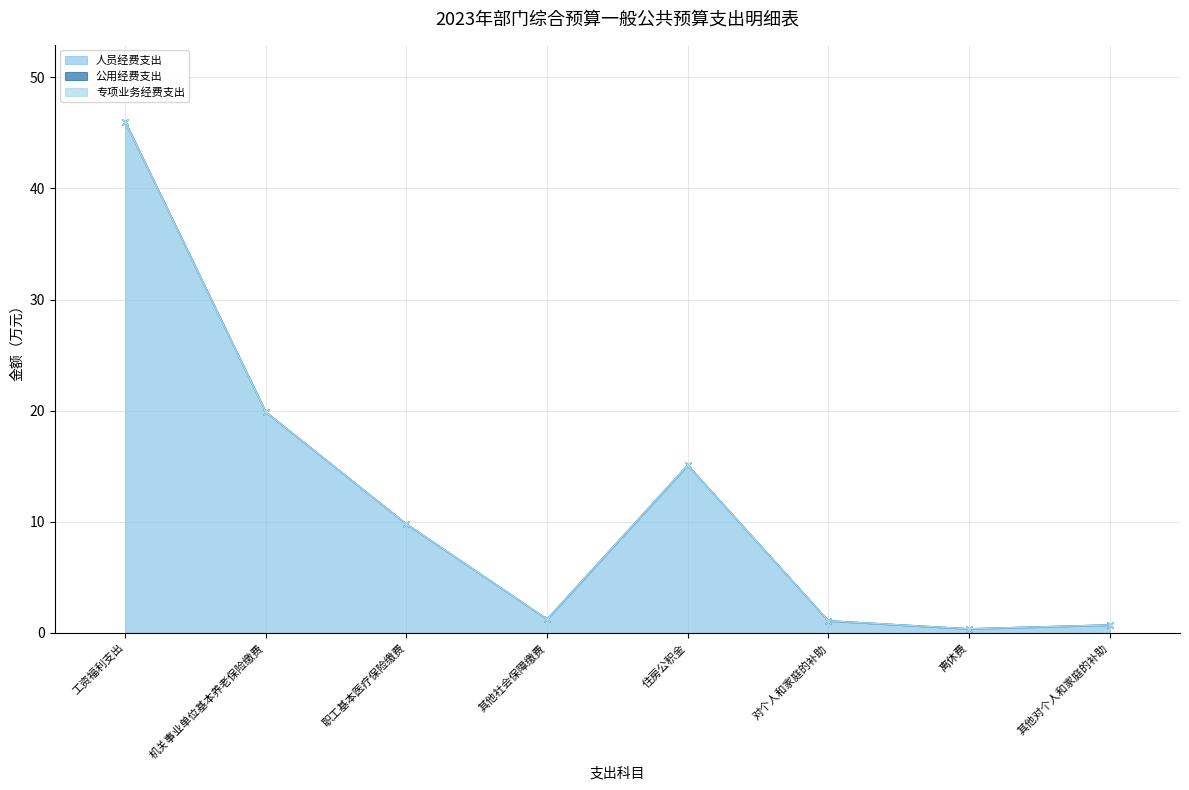

Reading right to left, extract all data points from this chart.

人员经费支出: 其他对个人和家庭的补助=0.7	离休费=0.4	对个人和家庭的补助=1.1	住房公积金=15.1	其他社会保障缴费=1.2	职工基本医疗保险缴费=9.8	机关事业单位基本养老保险缴费=19.9	工资福利支出=46.0
公用经费支出: 其他对个人和家庭的补助=0.0	离休费=0.0	对个人和家庭的补助=0.0	住房公积金=0.0	其他社会保障缴费=0.0	职工基本医疗保险缴费=0.0	机关事业单位基本养老保险缴费=0.0	工资福利支出=0.0
专项业务经费支出: 其他对个人和家庭的补助=0.0	离休费=0.0	对个人和家庭的补助=0.0	住房公积金=0.0	其他社会保障缴费=0.0	职工基本医疗保险缴费=0.0	机关事业单位基本养老保险缴费=0.0	工资福利支出=0.0